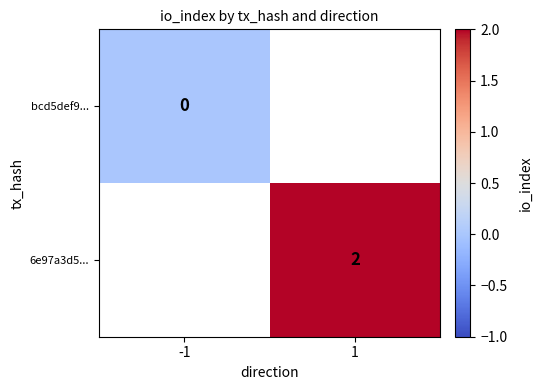

Is it true that 6e97a3d5... equals 3 at 1?

False